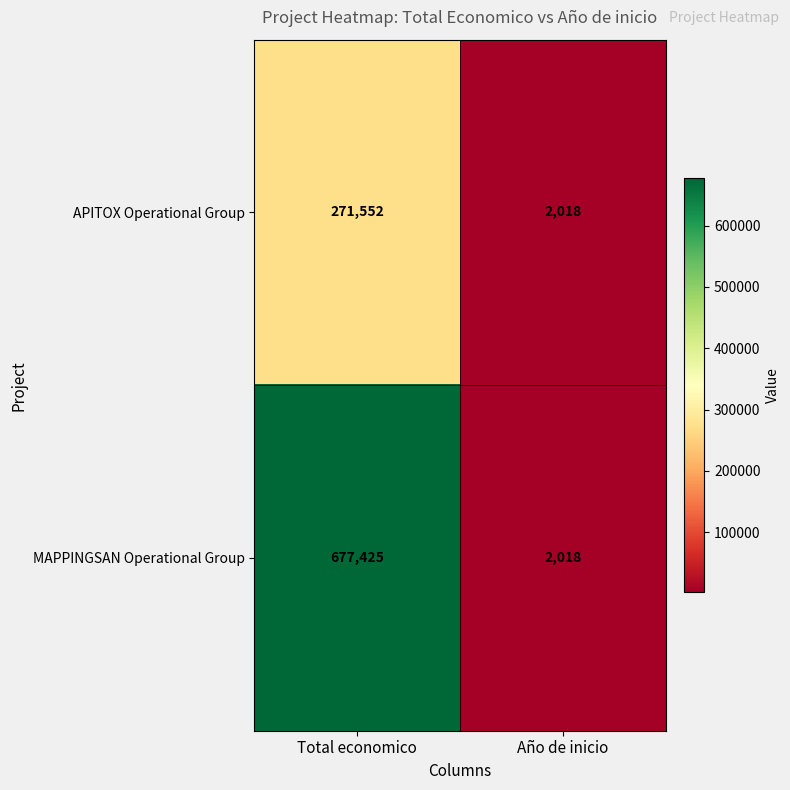

The value of APITOX Operational Group at Total economico is 153411. True or false?

False